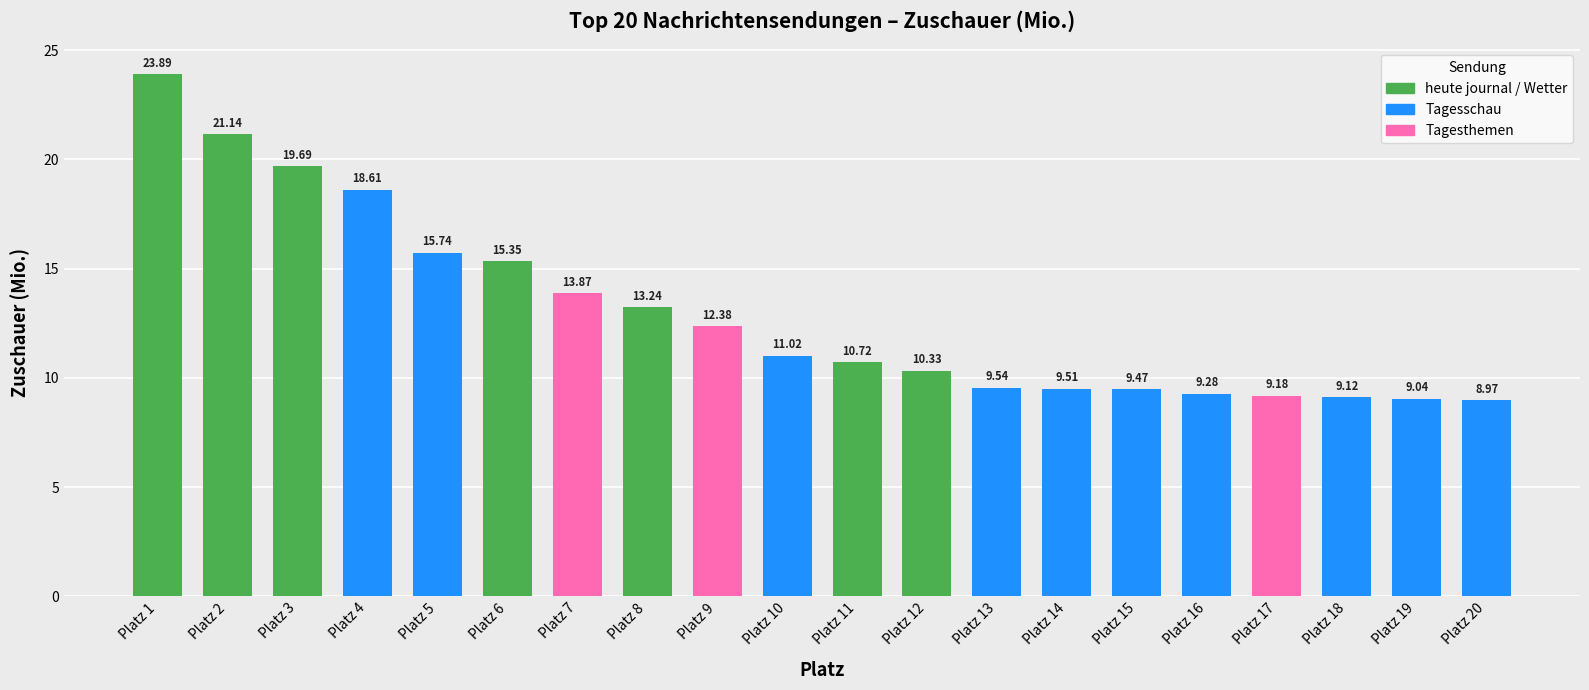

How many bars are there in total?

20